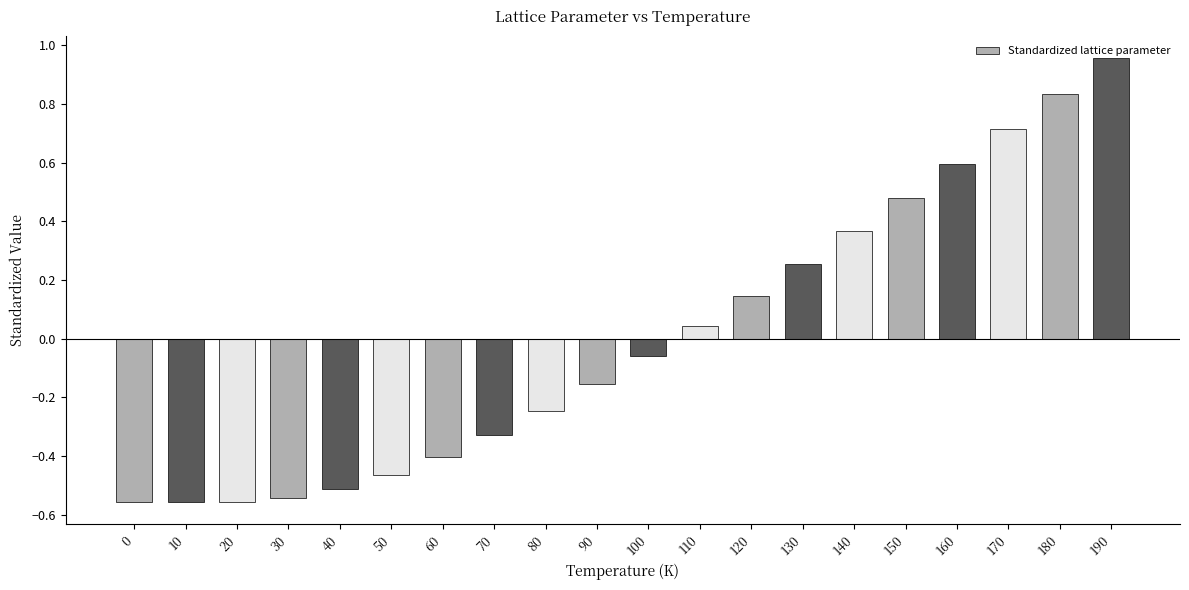

What is the value of the 18th bar from the left?

0.7